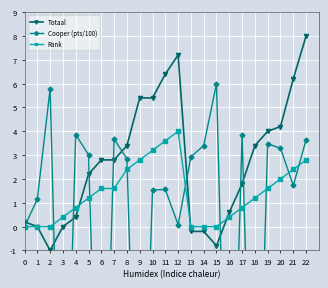

How many series are shown in this chart?

3